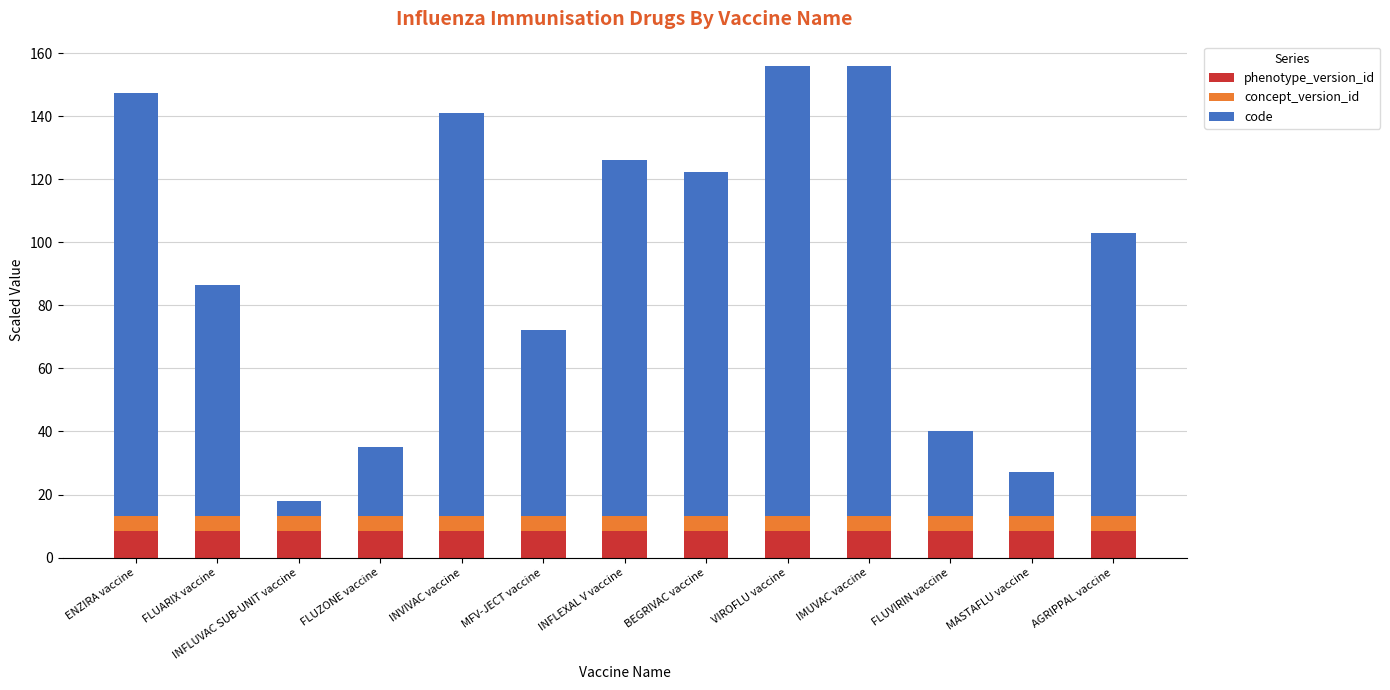

What is the average value of the phenotype_version_id series?

8.5